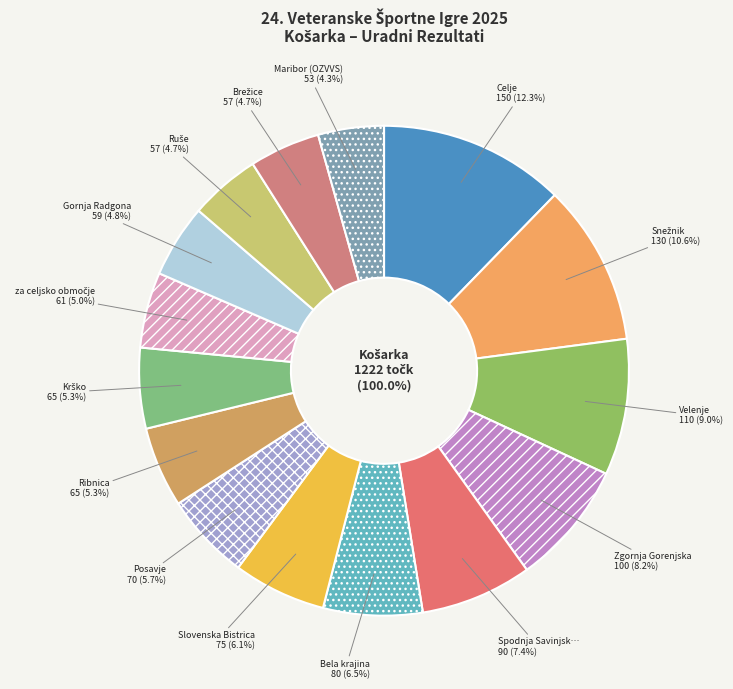

Combined, do Snežnik and za celjsko območje account for over 50%?

No